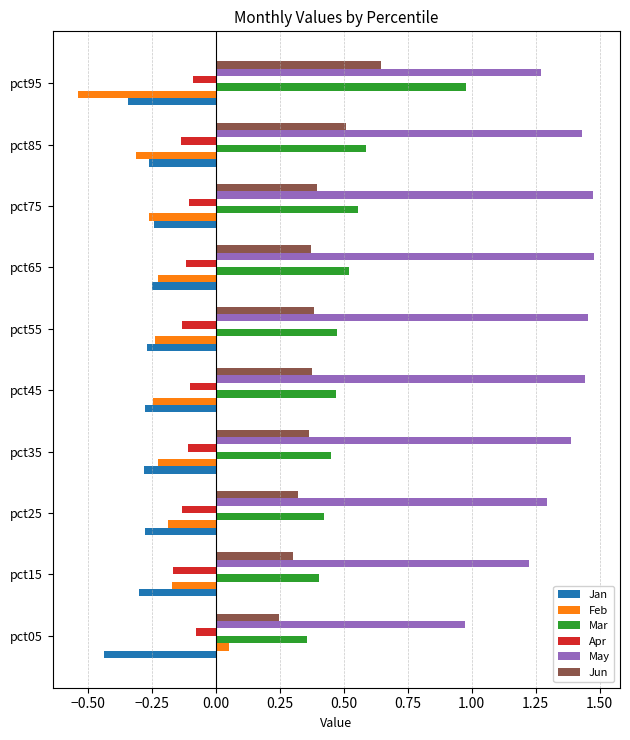

Is the value of Feb at pct65 greater than the value of Mar at pct85?

No